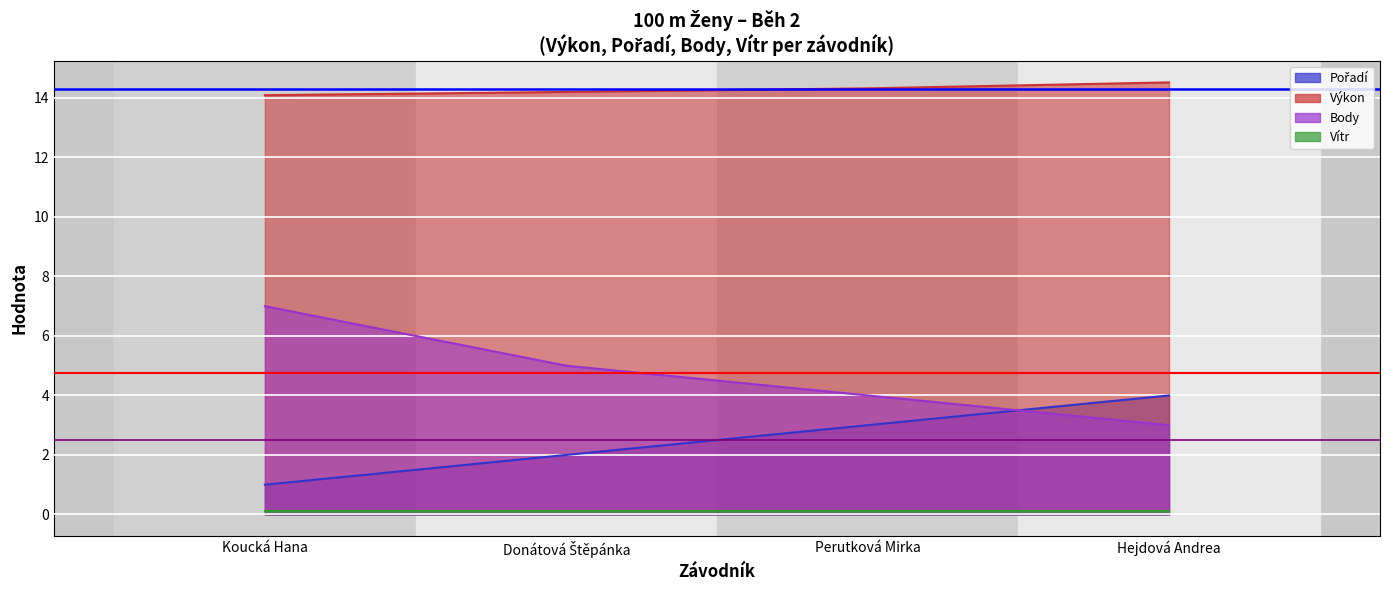

What is the highest value of the Body series?

7.0